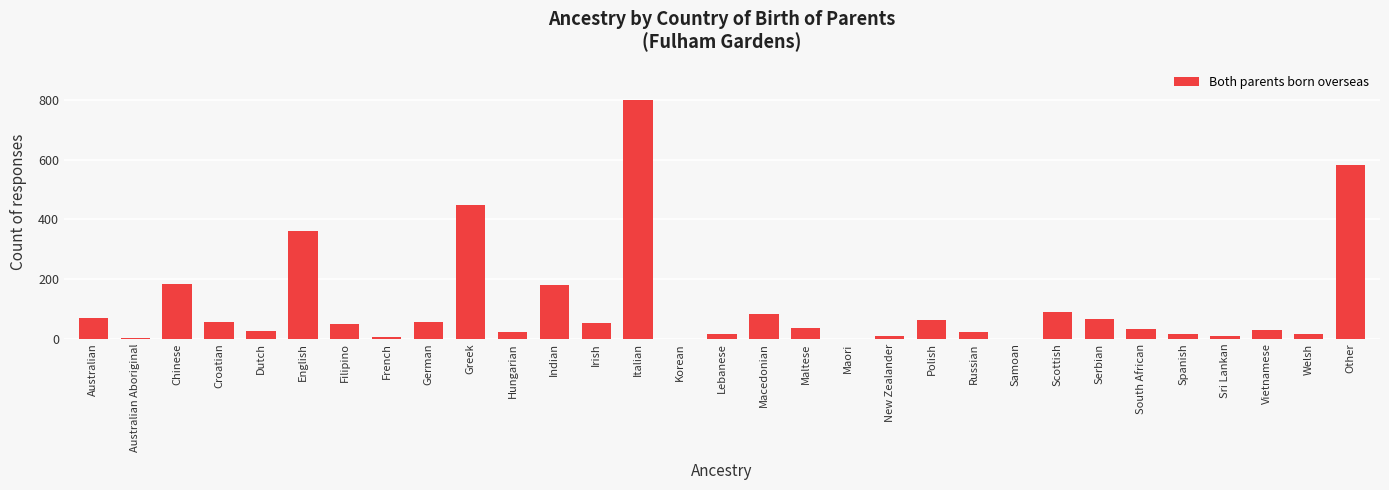

At which category does the chart reach its peak across all series?

Italian